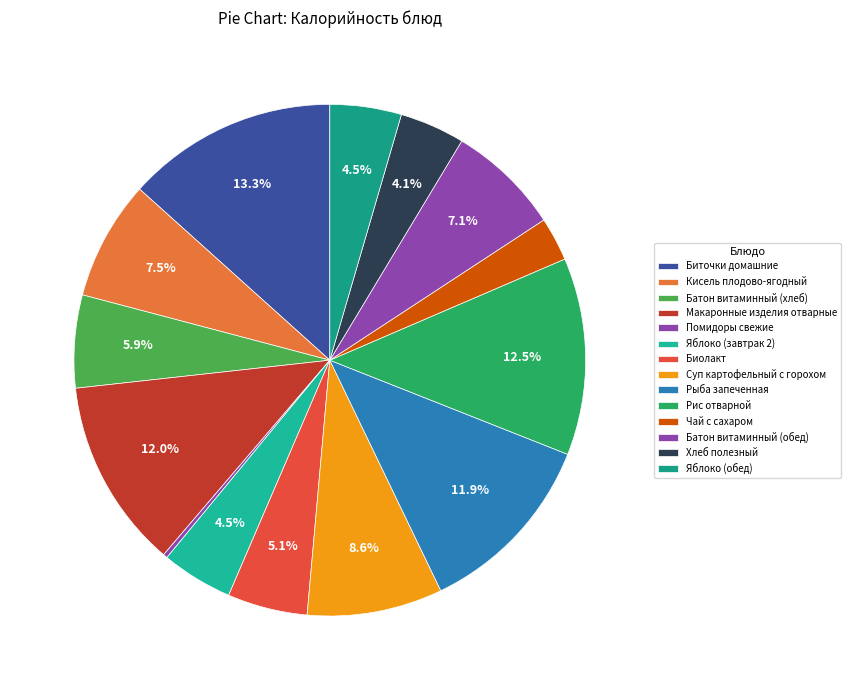

Does any single category account for the majority?

No